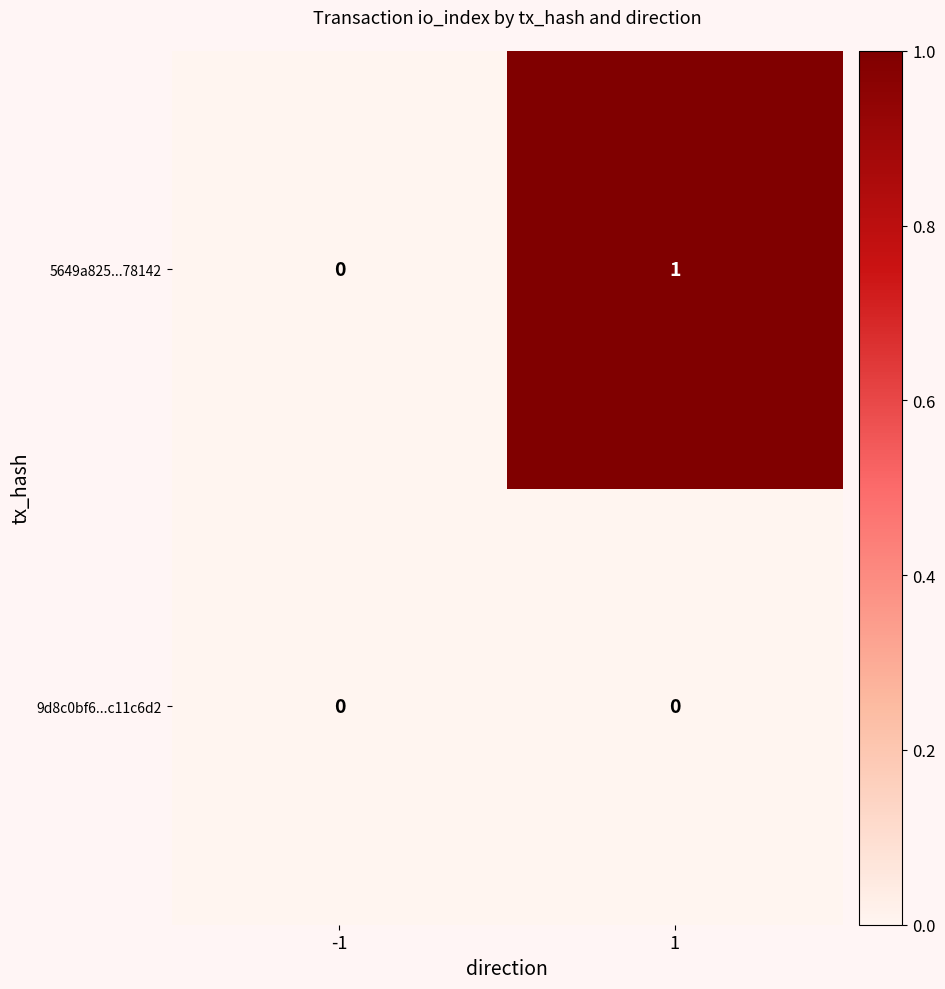

True or false: 5649a825...78142 has a value of 0 at 1.

False